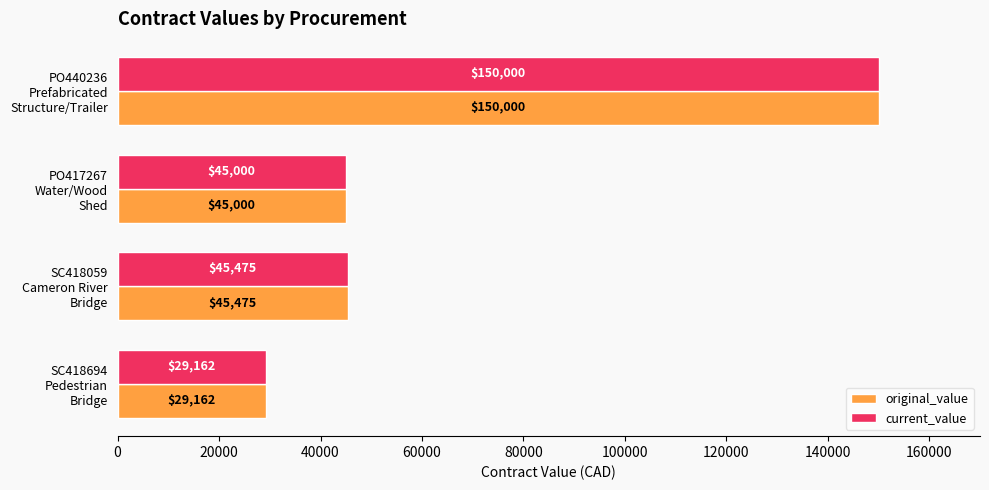

Where is original_value nearest to the value 89581?

SC418059
Cameron River
Bridge